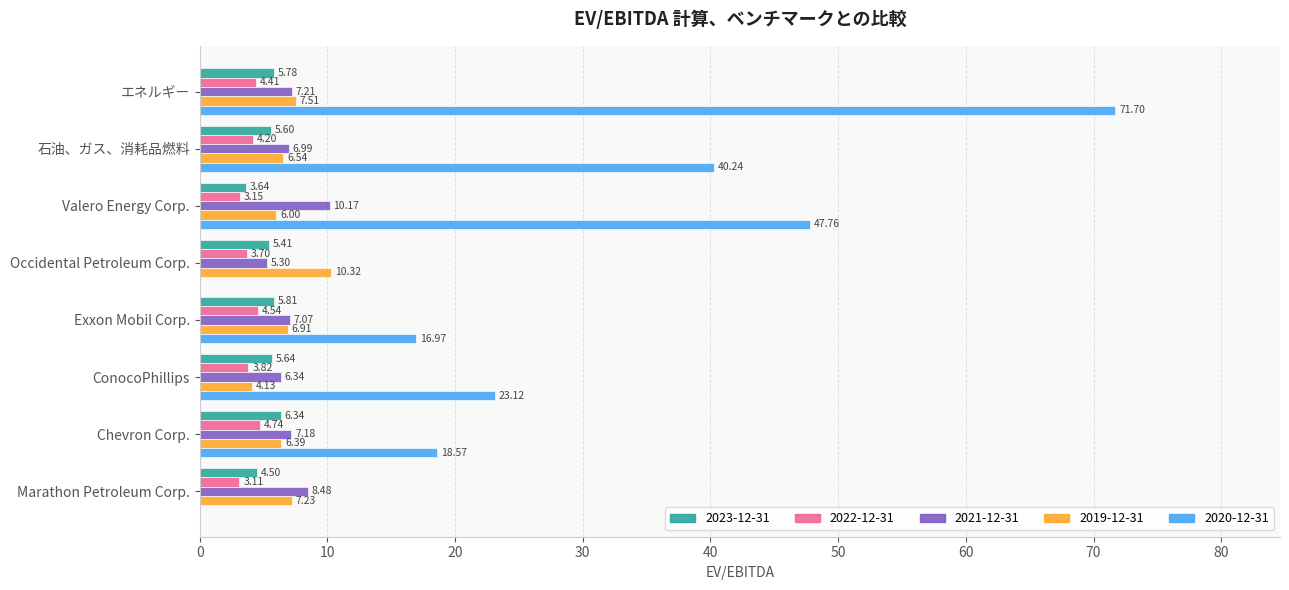

Between Marathon Petroleum Corp. and Valero Energy Corp., which series saw the biggest shift?

2020-12-31